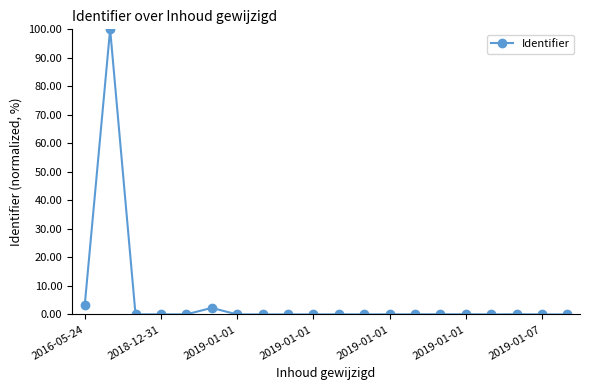

What is the maximum value shown in the chart?

100.0